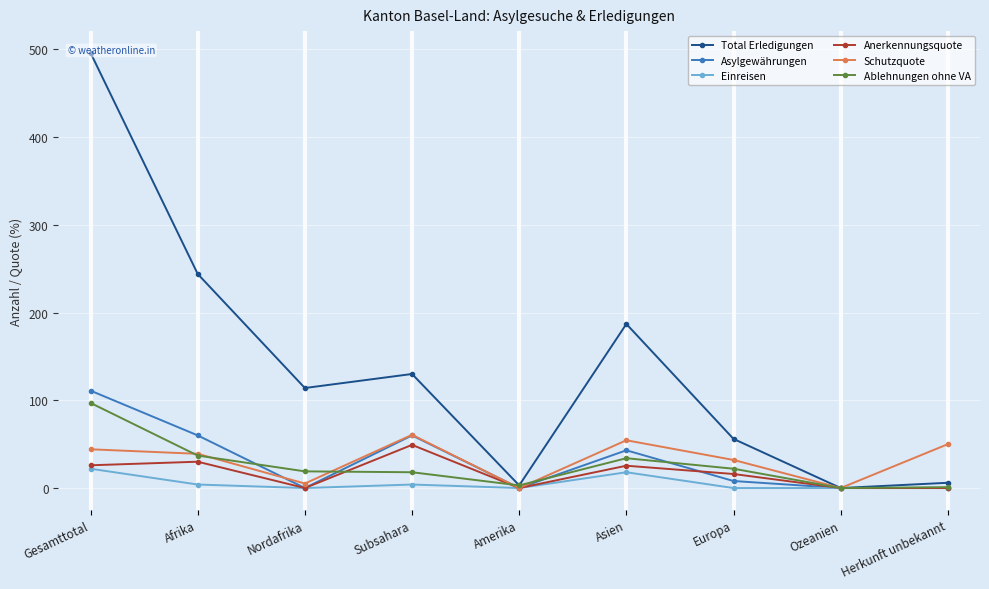

Which category has the highest value across all series?

Gesamttotal